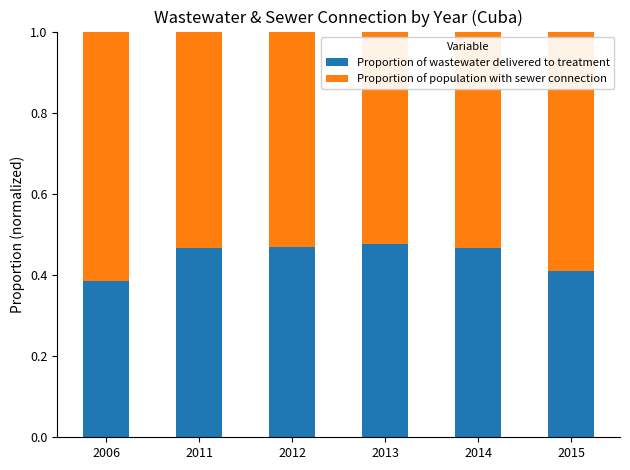

At which label does Proportion of wastewater delivered to treatment reach its minimum?

2006